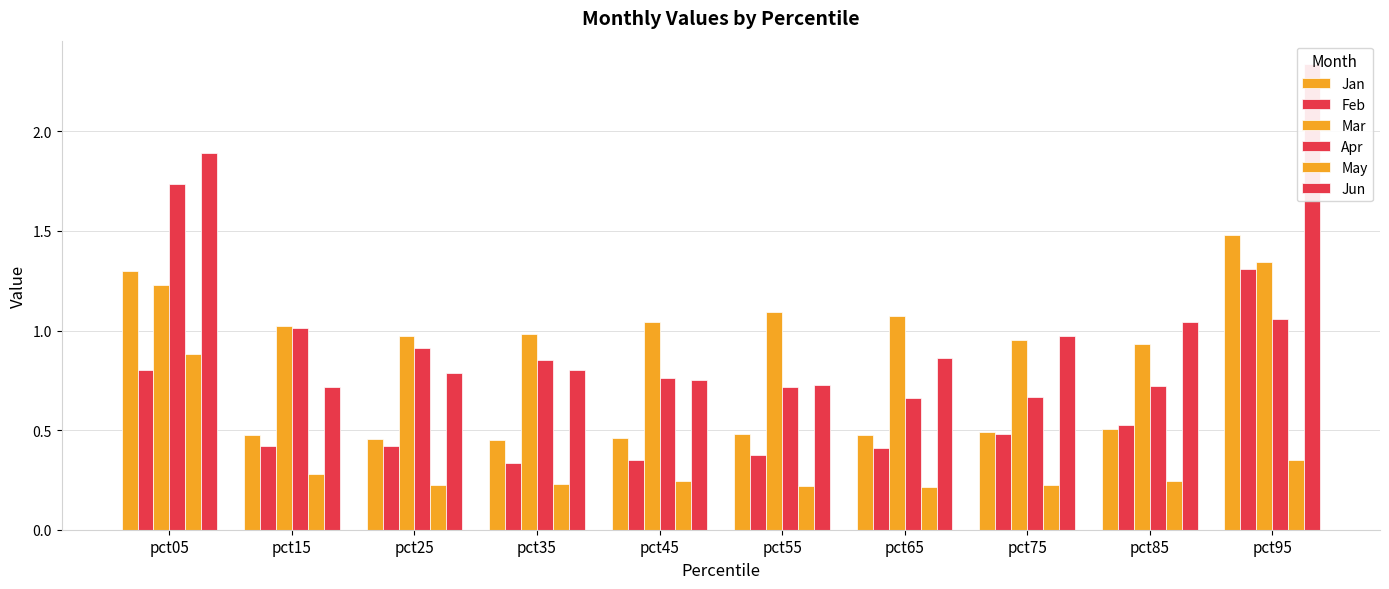

Reading left to right, list all the values displayed in this chart.

Jan: pct05=1.3	pct15=0.5	pct25=0.5	pct35=0.5	pct45=0.5	pct55=0.5	pct65=0.5	pct75=0.5	pct85=0.5	pct95=1.5
Feb: pct05=0.8	pct15=0.4	pct25=0.4	pct35=0.3	pct45=0.3	pct55=0.4	pct65=0.4	pct75=0.5	pct85=0.5	pct95=1.3
Mar: pct05=1.2	pct15=1.0	pct25=1.0	pct35=1.0	pct45=1.0	pct55=1.1	pct65=1.1	pct75=1.0	pct85=0.9	pct95=1.3
Apr: pct05=1.7	pct15=1.0	pct25=0.9	pct35=0.9	pct45=0.8	pct55=0.7	pct65=0.7	pct75=0.7	pct85=0.7	pct95=1.1
May: pct05=0.9	pct15=0.3	pct25=0.2	pct35=0.2	pct45=0.2	pct55=0.2	pct65=0.2	pct75=0.2	pct85=0.2	pct95=0.3
Jun: pct05=1.9	pct15=0.7	pct25=0.8	pct35=0.8	pct45=0.8	pct55=0.7	pct65=0.9	pct75=1.0	pct85=1.0	pct95=2.3